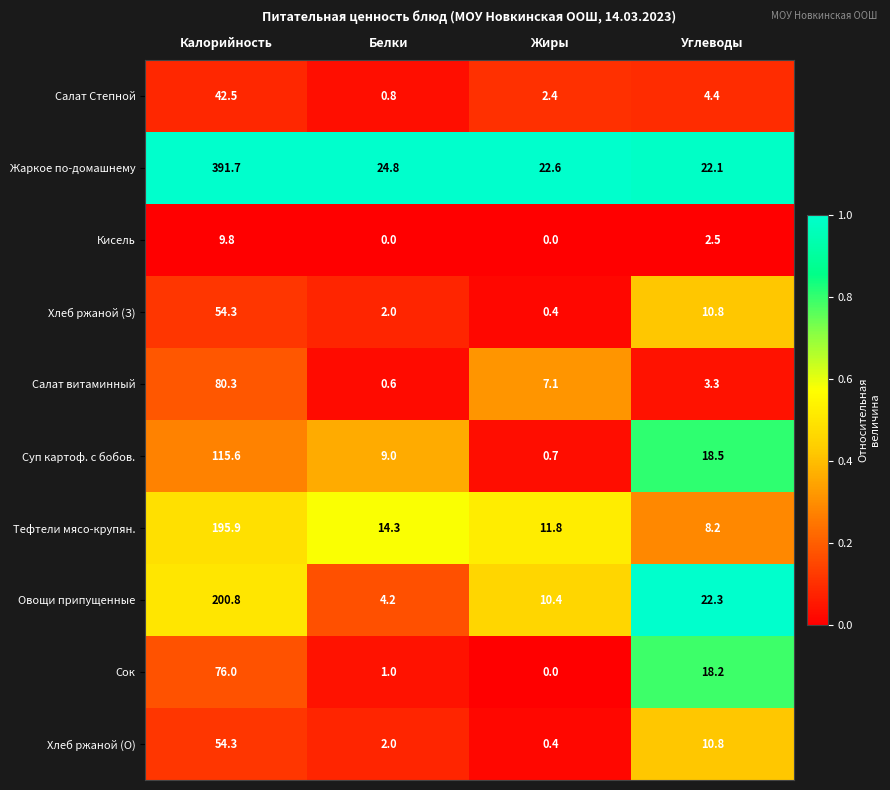

Which series changed the most between Калорийность and Белки?

Жаркое по-домашнему